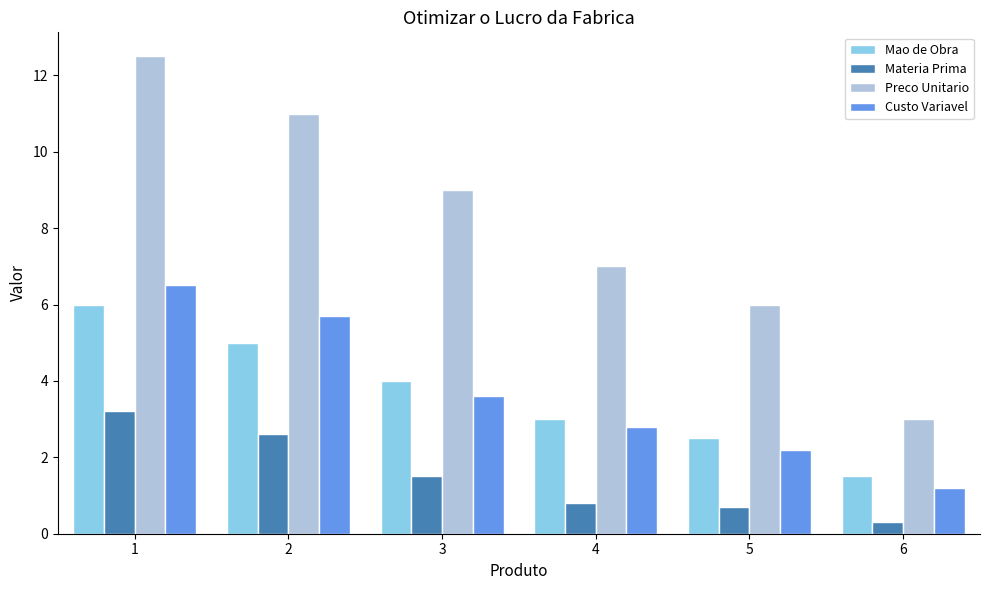

What is the difference between the maximum and minimum values in the Materia Prima series?

2.9